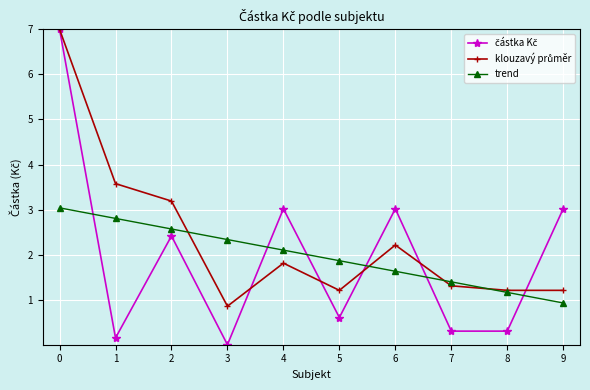

Read the trend value at 7.

1.4